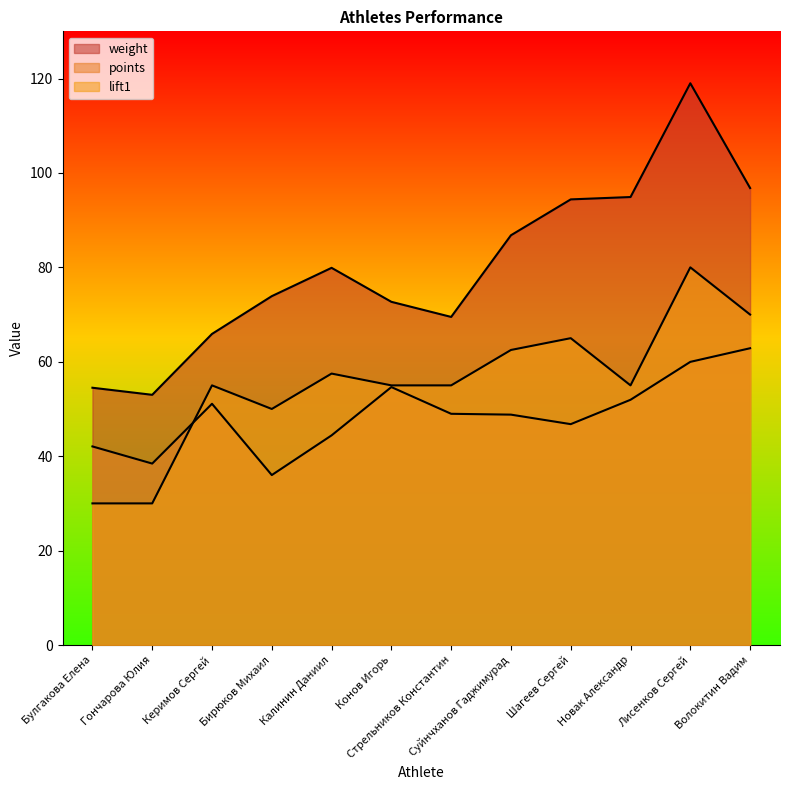

What position from the right is Калинин Даниил?

8